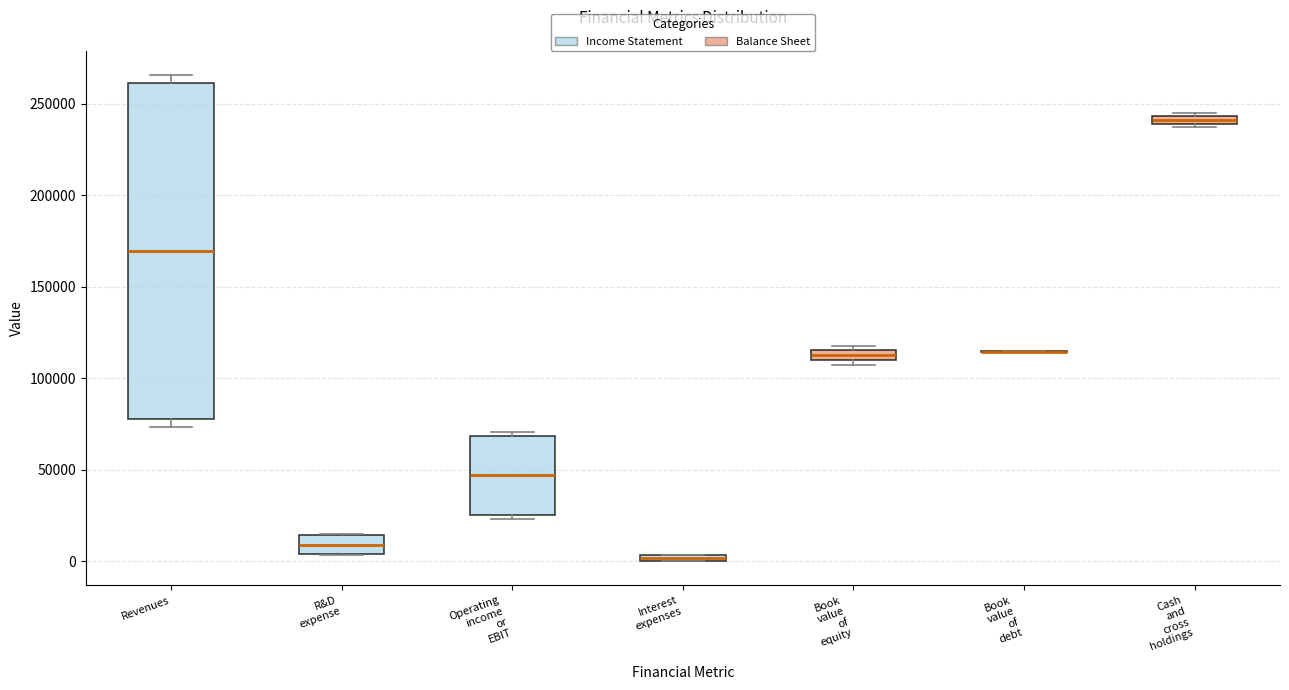

Where is the lower edge of the box for Operating income or EBIT on the y-axis? The values are not printed on the chart, so give them approximately, as read against the axis.

25000